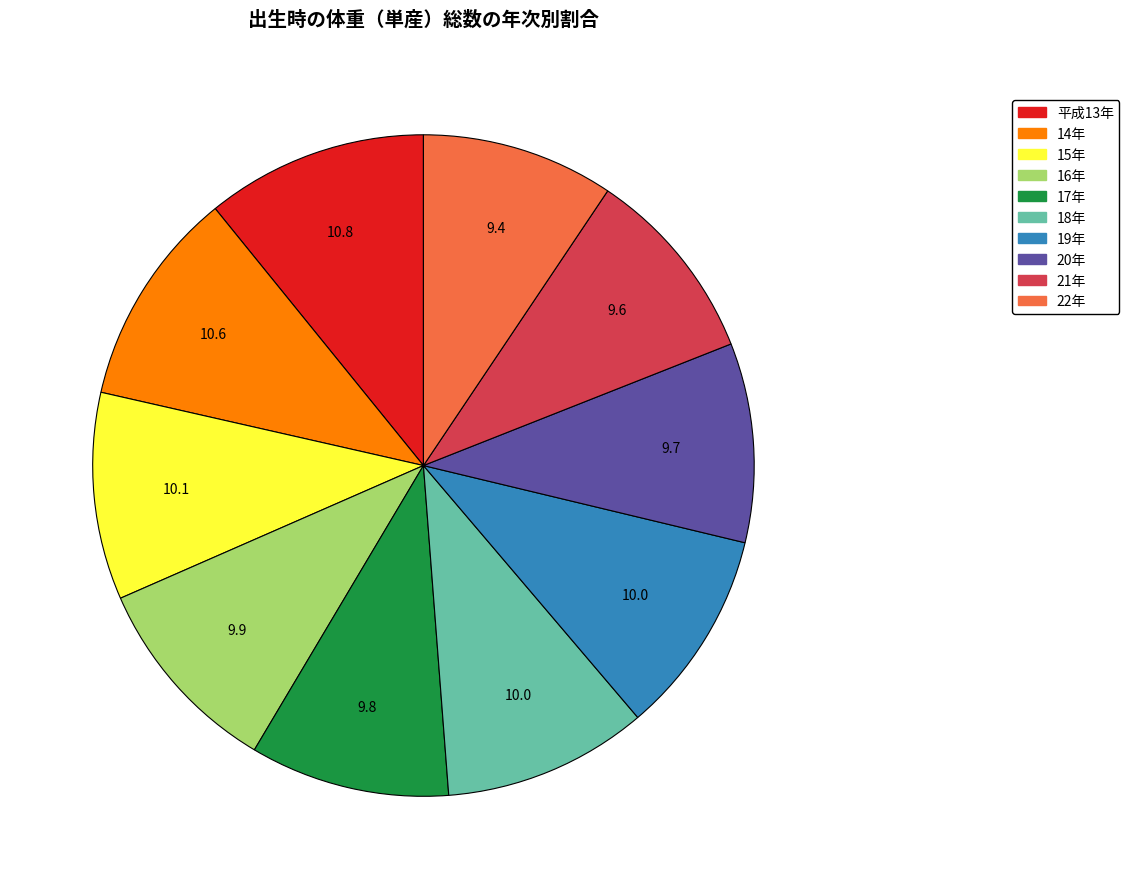

Which has a higher value, 22年 or 19年?

19年